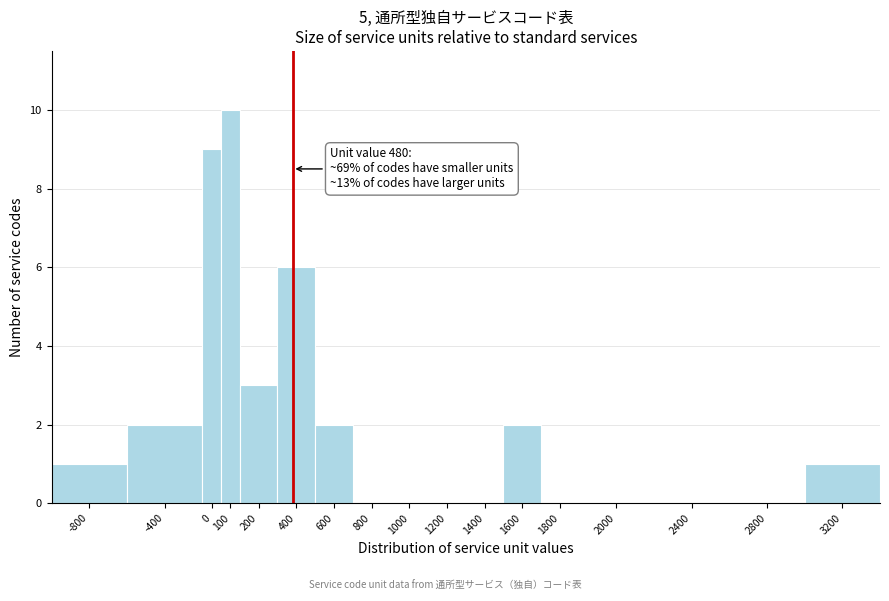

Reading right to left, list all the values displayed in this chart.

3200=1	2800=0	2400=0	2000=0	1800=0	1600=2	1400=0	1200=0	1000=0	800=0	600=2	400=6	200=3	100=10	0=9	-400=2	-800=1